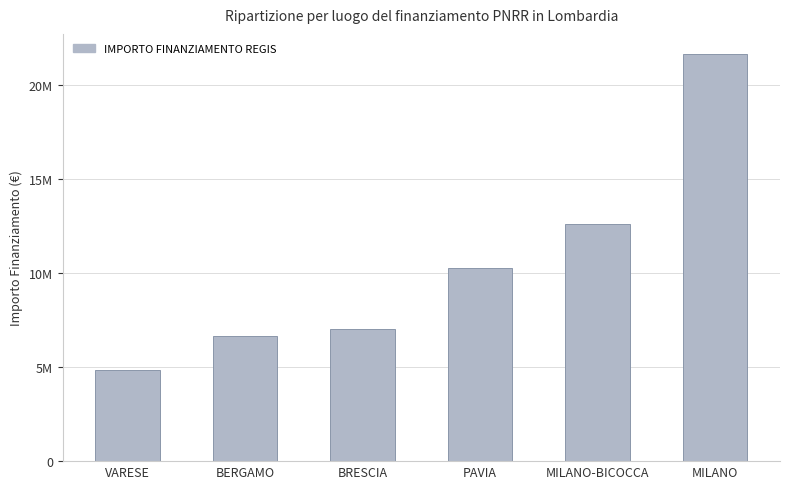

At which category does the chart reach its minimum across all series?

VARESE